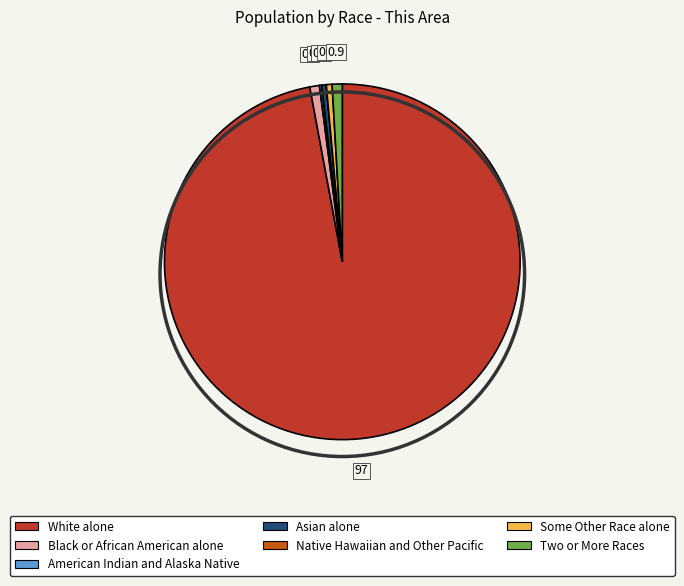

Is it true that Some Other Race alone is 9% of the pie?

False